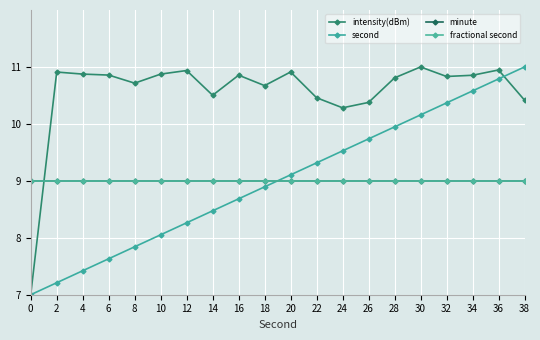

At which category does the chart reach its peak across all series?

30